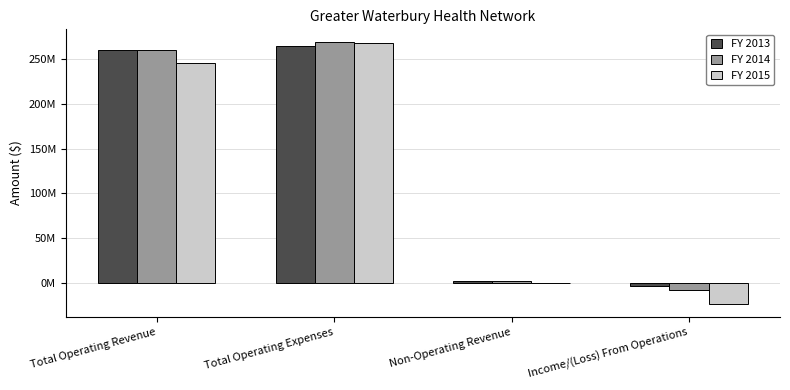

Does the chart contain stacked bars?

No